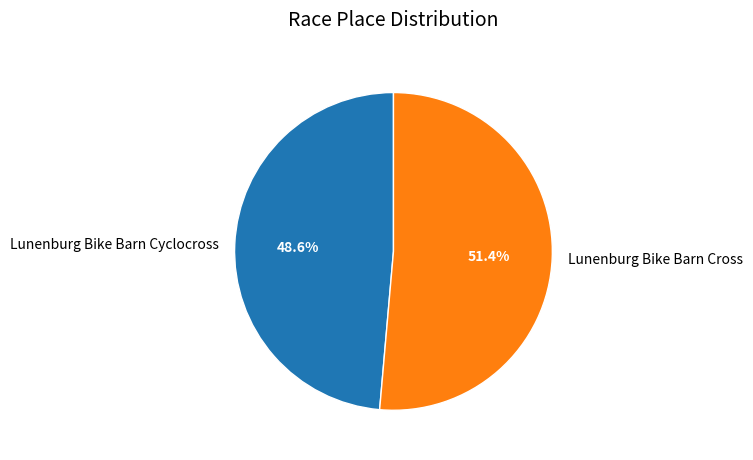

What is the smallest slice in the pie chart?

Lunenburg Bike Barn Cyclocross